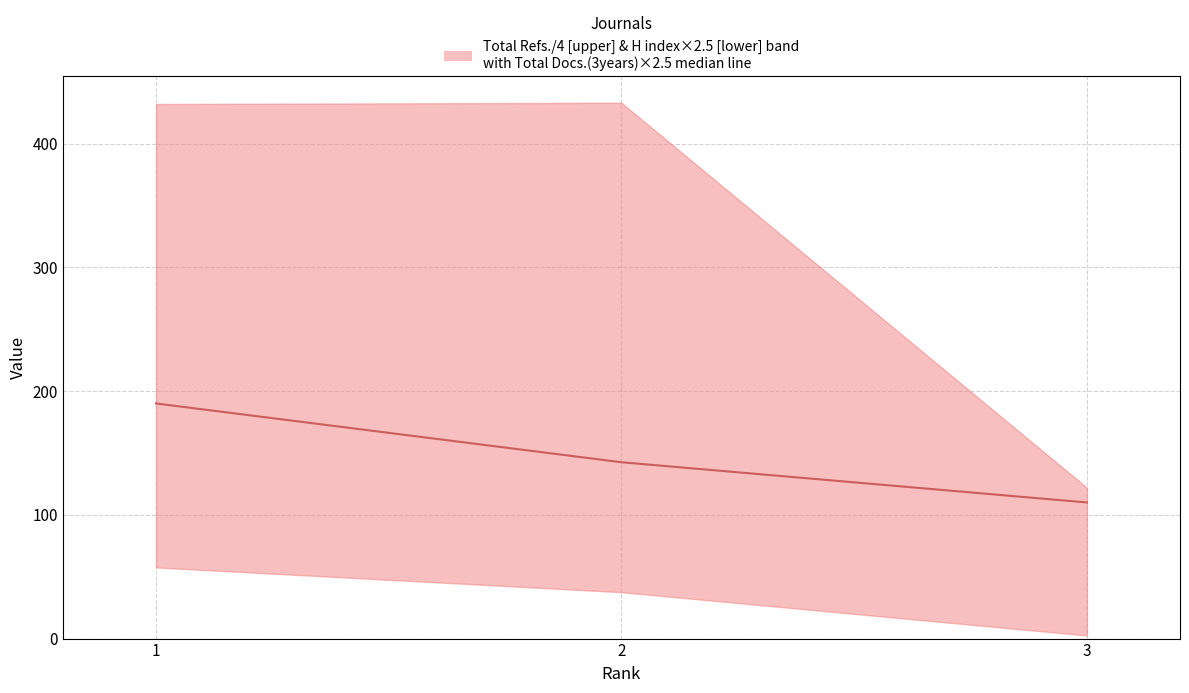

What is the sum of all values?

442.5